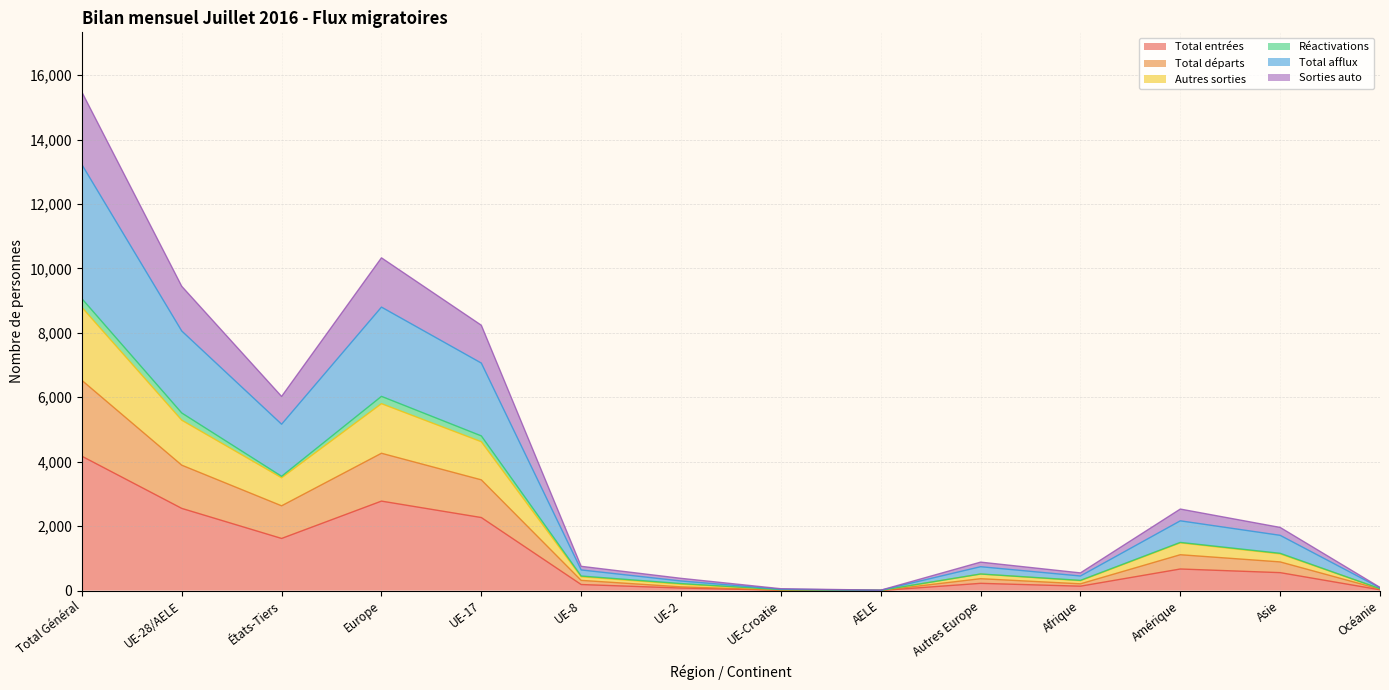

True or false: Total entrées has more than 2 points higher than both neighbors.

True